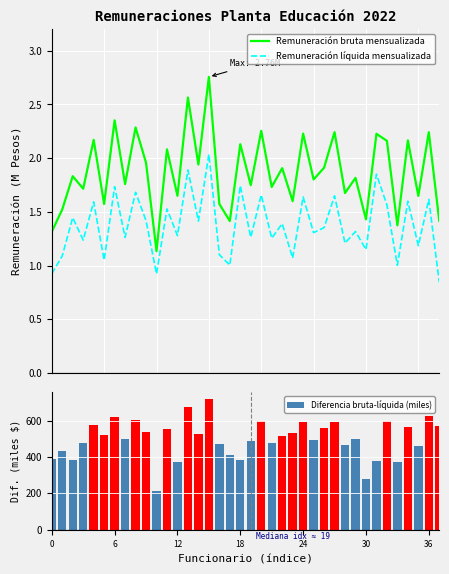

What is the average value of the Diferencia bruta-líquida (miles) series?

500.8